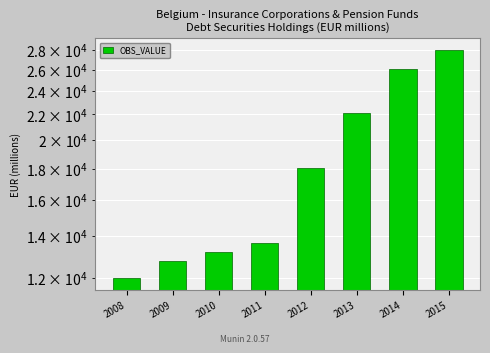

Is it true that the value at 2015 is 27973.8?

True